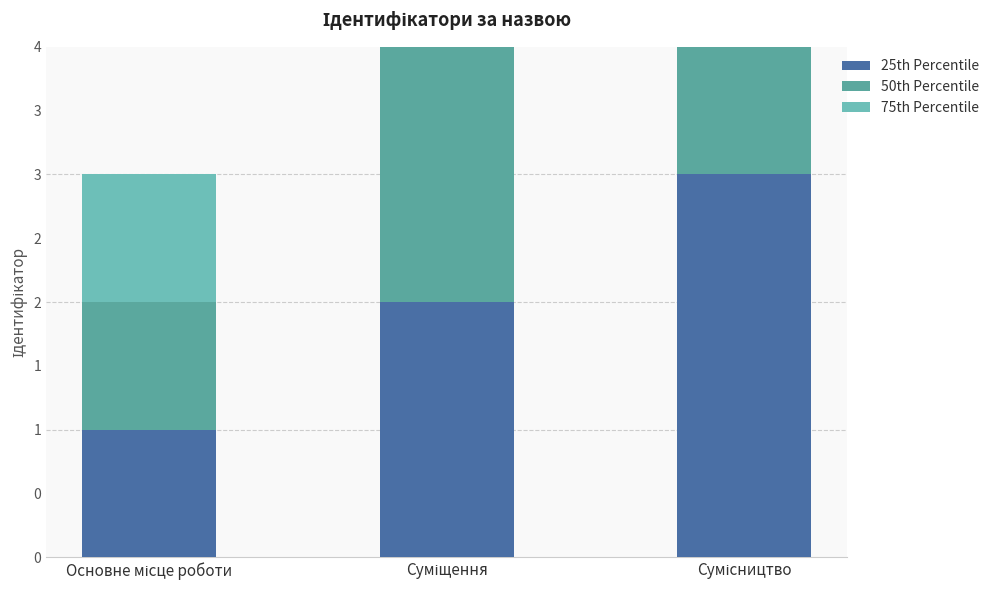

What is the maximum value shown in the chart?

3